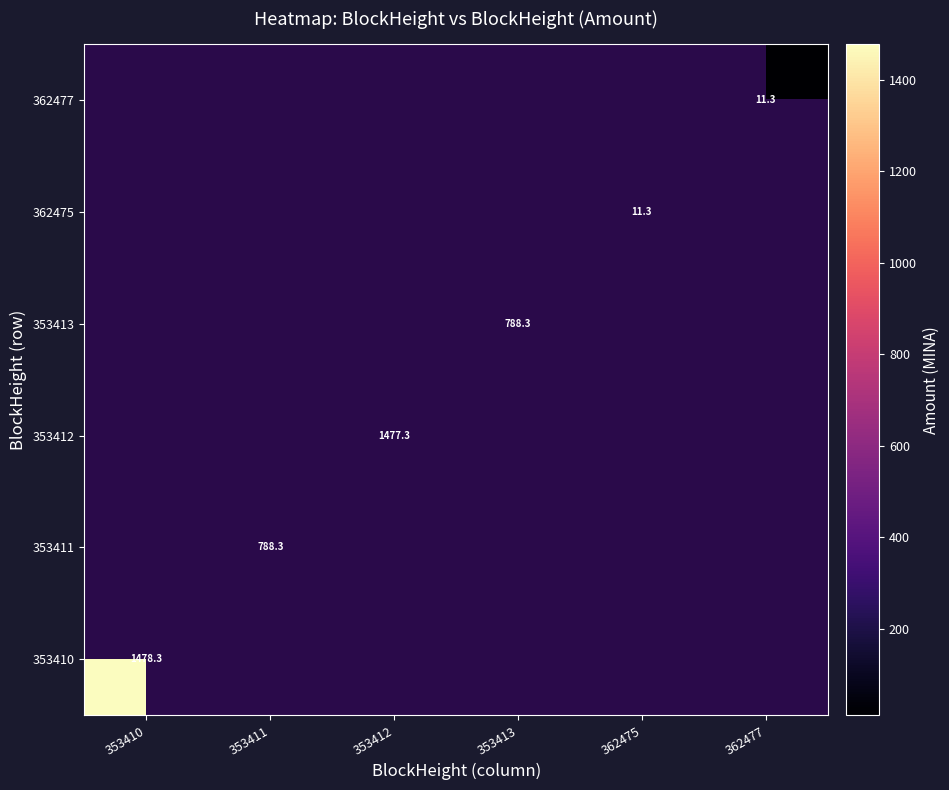

Is the value of 353410 at 353413 greater than the value of 353411 at 362475?

No